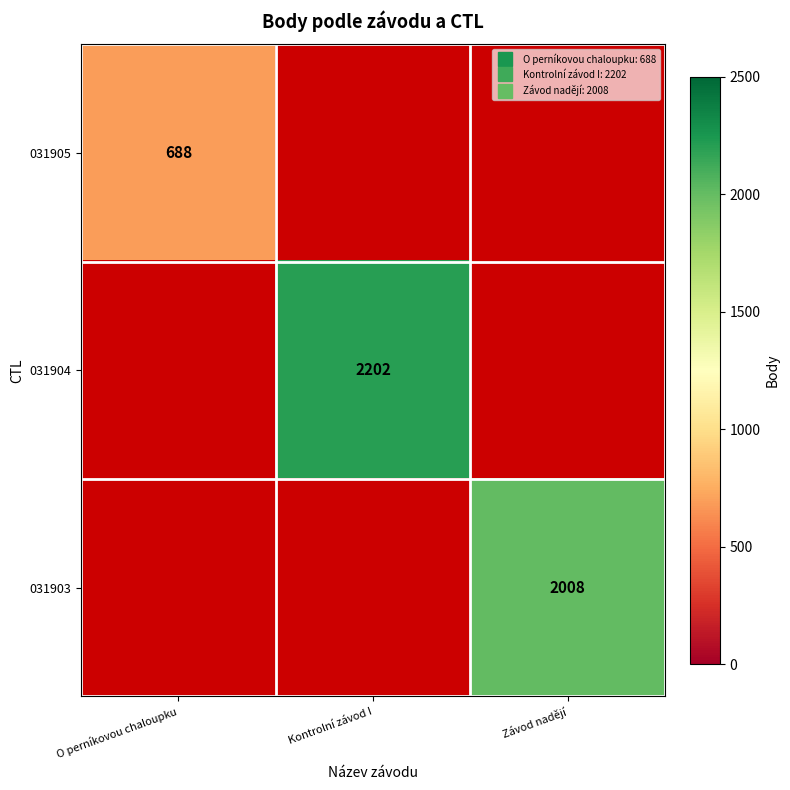

Which category has the lowest value across all series?

O perníkovou chaloupku